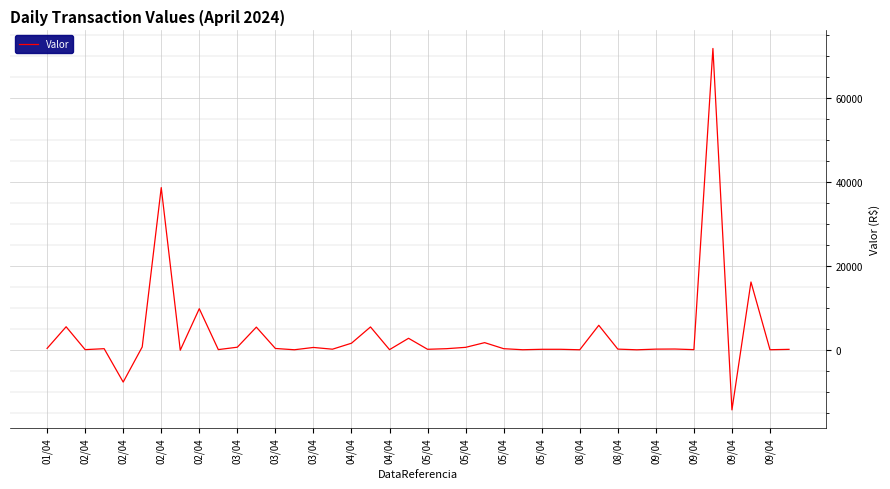

What is the smallest value displayed?

-14340.0